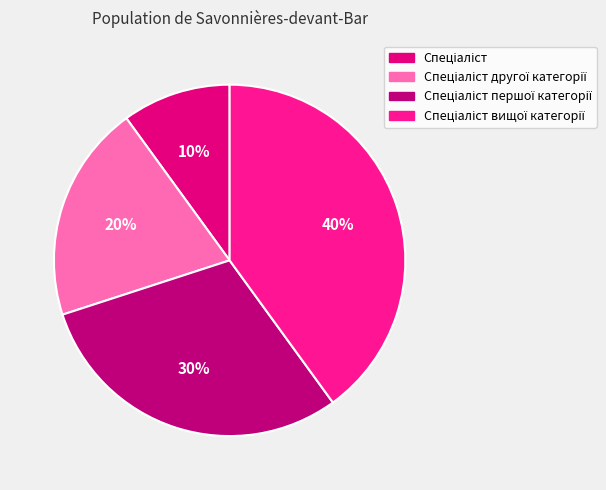

To the nearest percent, what is the difference between the largest and smallest slice percentages?

30%